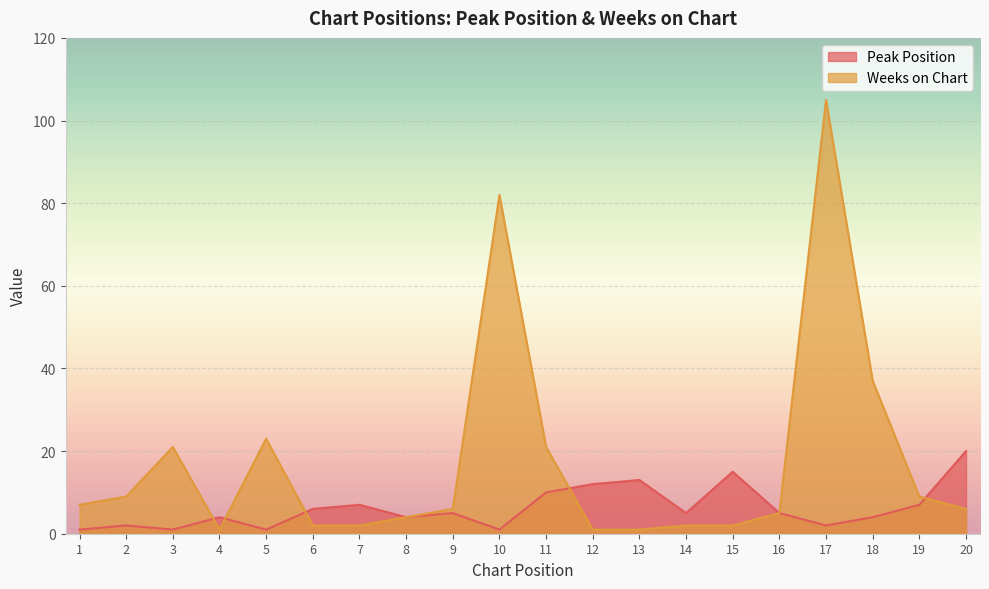

Is it true that Peak Position equals 11 at 7?

False